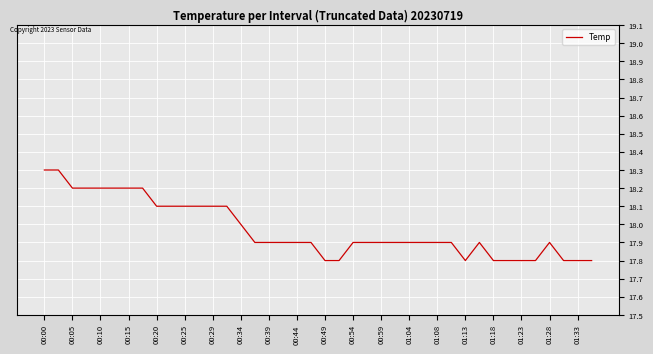

What is the difference between the maximum and minimum values?

0.5